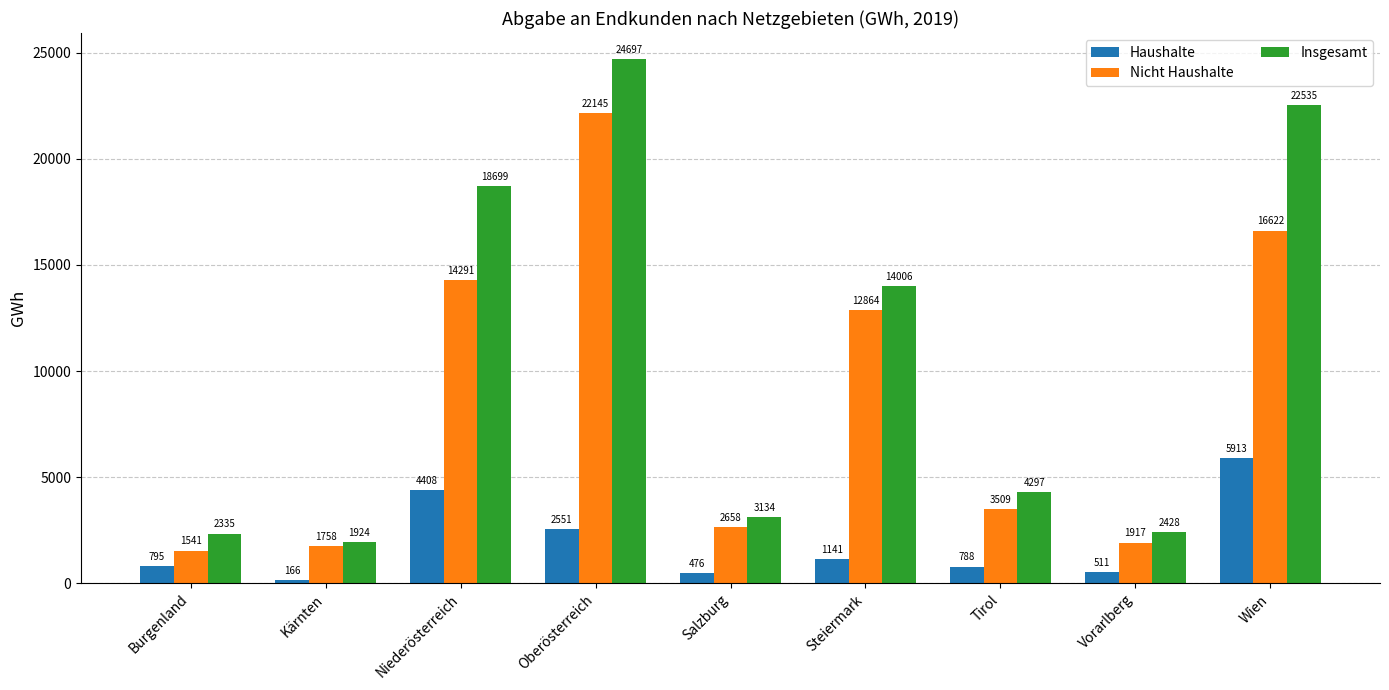

Which category has the highest value in the Insgesamt series?

Oberösterreich